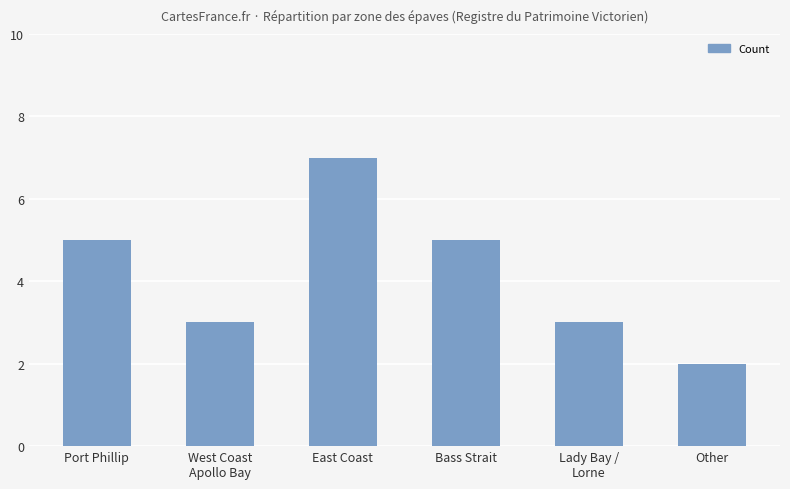

How many series are shown in this chart?

1